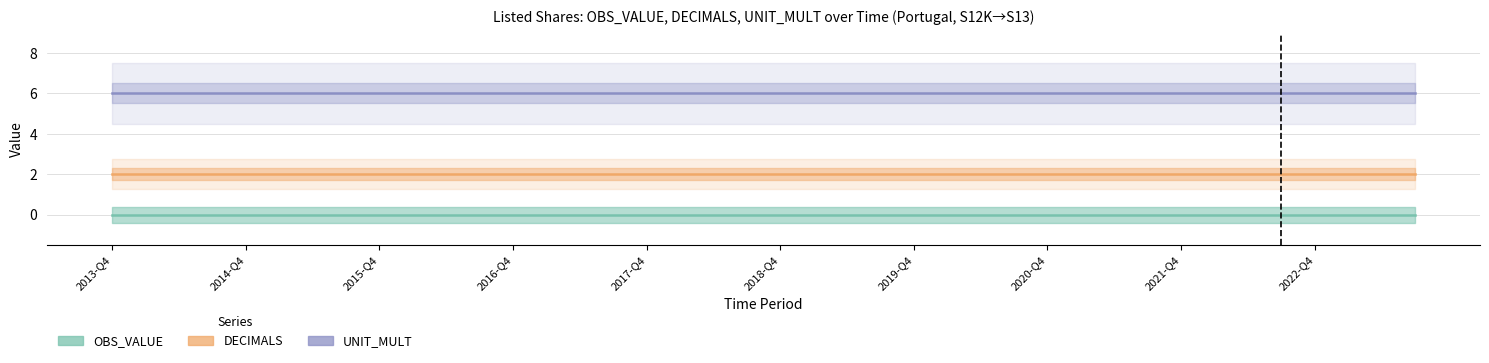

Reading left to right, transcribe all the data shown in this chart.

OBS_VALUE: 2013-Q4=0	2014-Q1=0	2014-Q2=0	2014-Q3=0	2014-Q4=0	2015-Q1=0	2015-Q2=0	2015-Q3=0	2015-Q4=0	2016-Q1=0	2016-Q2=0	2016-Q3=0	2016-Q4=0	2017-Q1=0	2017-Q2=0	2017-Q3=0	2017-Q4=0	2018-Q1=0	2018-Q2=0	2018-Q3=0	2018-Q4=0	2019-Q1=0	2019-Q2=0	2019-Q3=0	2019-Q4=0	2020-Q1=0	2020-Q2=0	2020-Q3=0	2020-Q4=0	2021-Q1=0	2021-Q2=0	2021-Q3=0	2021-Q4=0	2022-Q1=0	2022-Q2=0	2022-Q3=0	2022-Q4=0	2023-Q1=0	2023-Q2=0	2023-Q3=0
DECIMALS: 2013-Q4=2	2014-Q1=2	2014-Q2=2	2014-Q3=2	2014-Q4=2	2015-Q1=2	2015-Q2=2	2015-Q3=2	2015-Q4=2	2016-Q1=2	2016-Q2=2	2016-Q3=2	2016-Q4=2	2017-Q1=2	2017-Q2=2	2017-Q3=2	2017-Q4=2	2018-Q1=2	2018-Q2=2	2018-Q3=2	2018-Q4=2	2019-Q1=2	2019-Q2=2	2019-Q3=2	2019-Q4=2	2020-Q1=2	2020-Q2=2	2020-Q3=2	2020-Q4=2	2021-Q1=2	2021-Q2=2	2021-Q3=2	2021-Q4=2	2022-Q1=2	2022-Q2=2	2022-Q3=2	2022-Q4=2	2023-Q1=2	2023-Q2=2	2023-Q3=2
UNIT_MULT: 2013-Q4=6	2014-Q1=6	2014-Q2=6	2014-Q3=6	2014-Q4=6	2015-Q1=6	2015-Q2=6	2015-Q3=6	2015-Q4=6	2016-Q1=6	2016-Q2=6	2016-Q3=6	2016-Q4=6	2017-Q1=6	2017-Q2=6	2017-Q3=6	2017-Q4=6	2018-Q1=6	2018-Q2=6	2018-Q3=6	2018-Q4=6	2019-Q1=6	2019-Q2=6	2019-Q3=6	2019-Q4=6	2020-Q1=6	2020-Q2=6	2020-Q3=6	2020-Q4=6	2021-Q1=6	2021-Q2=6	2021-Q3=6	2021-Q4=6	2022-Q1=6	2022-Q2=6	2022-Q3=6	2022-Q4=6	2023-Q1=6	2023-Q2=6	2023-Q3=6